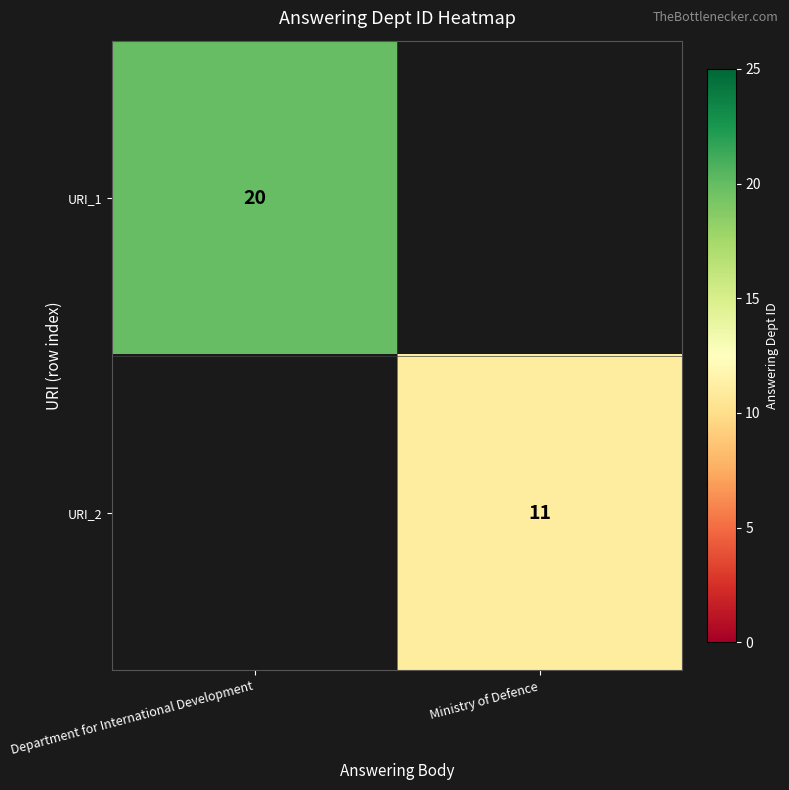

Which category has the lowest value across all series?

Ministry of Defence